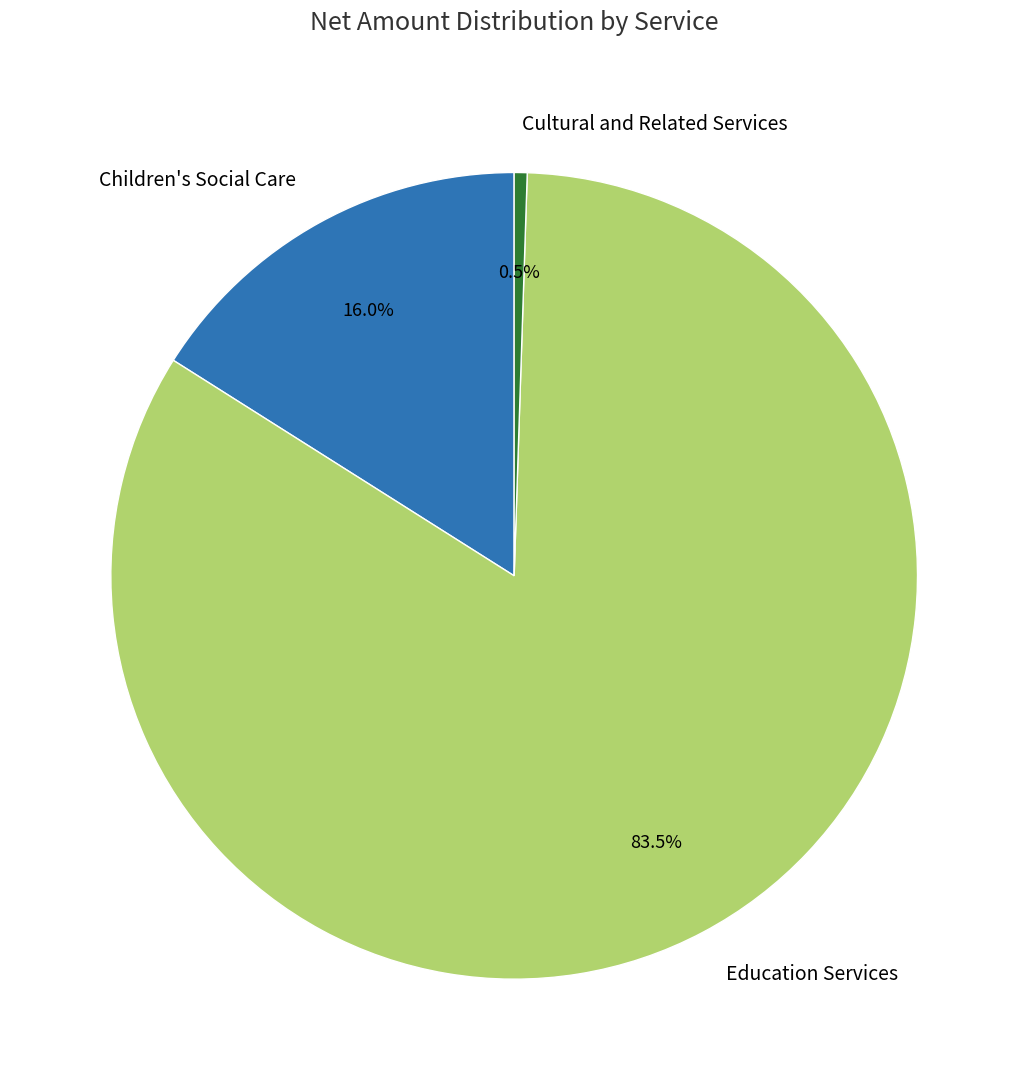

Is there any slice that represents more than half of the pie?

Yes